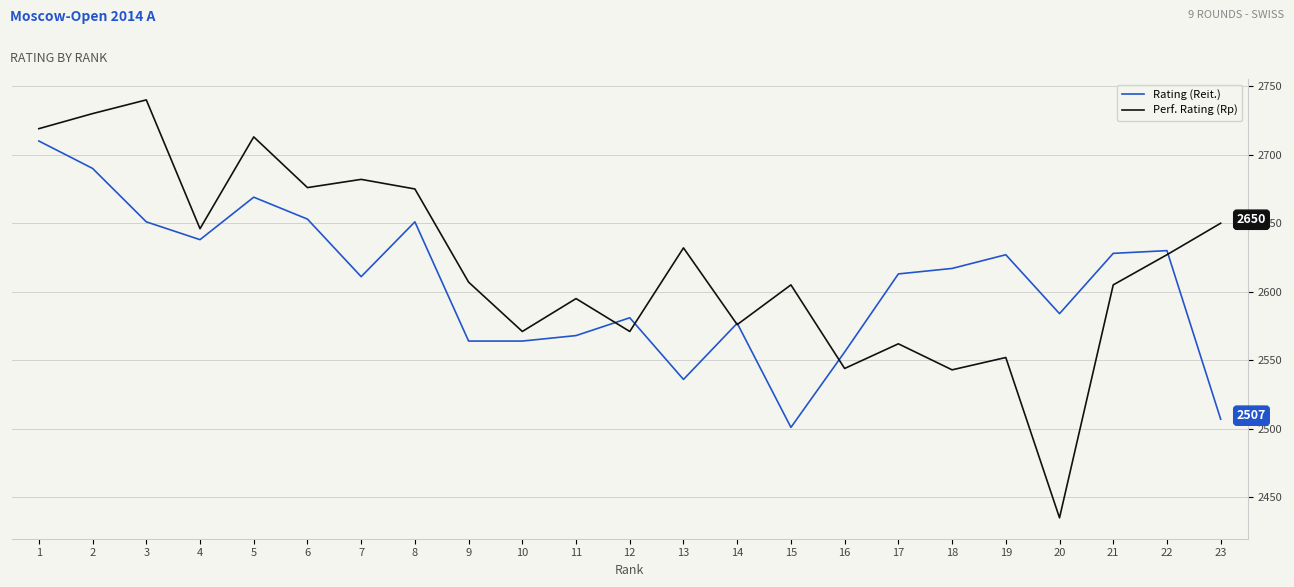

What is the difference between the maximum and second lowest values in the Perf. Rating (Rp) series?

197